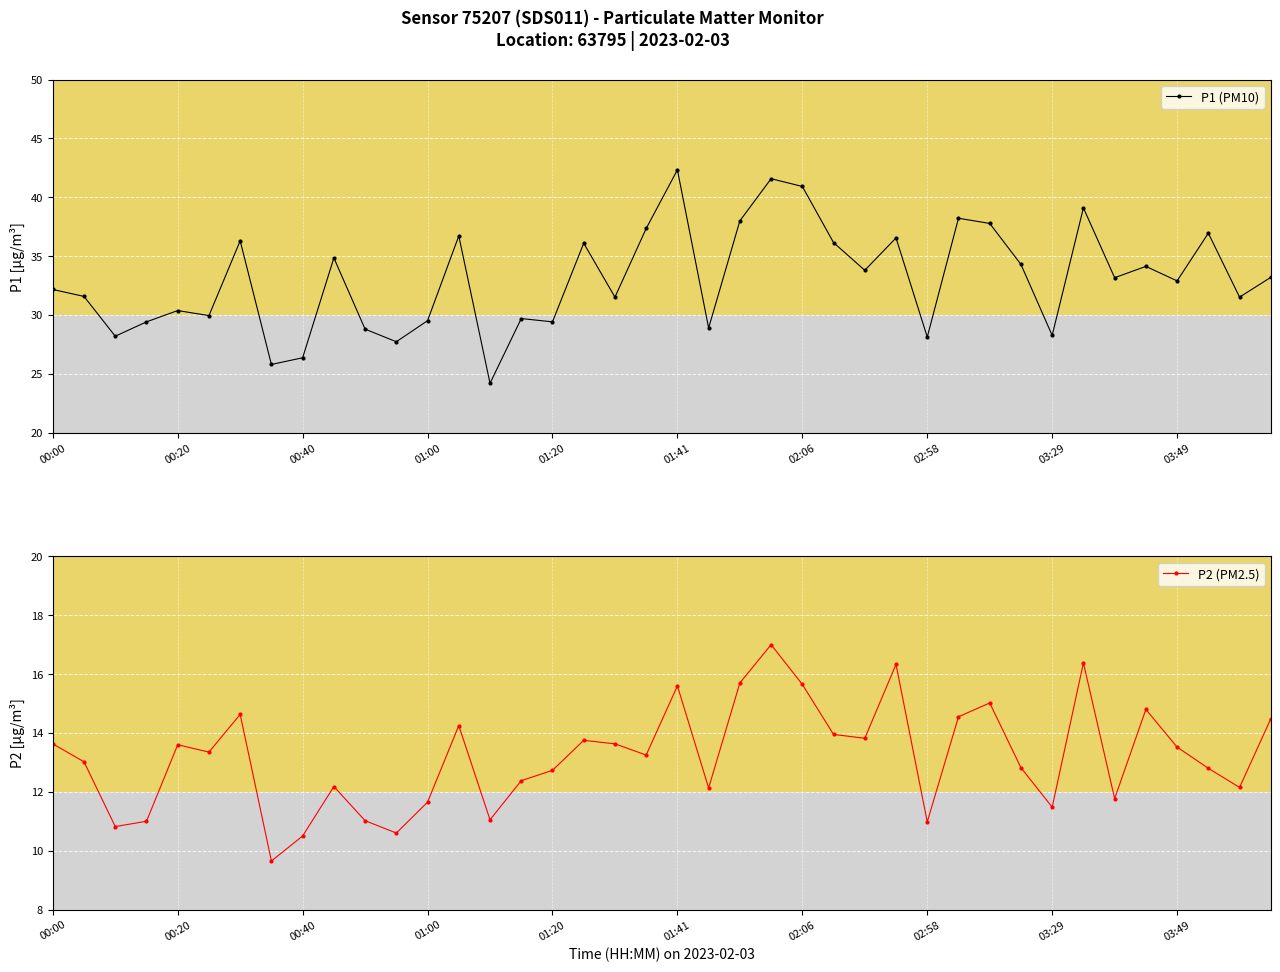

True or false: P1 (PM10) has more than 0 points higher than both neighbors.

True